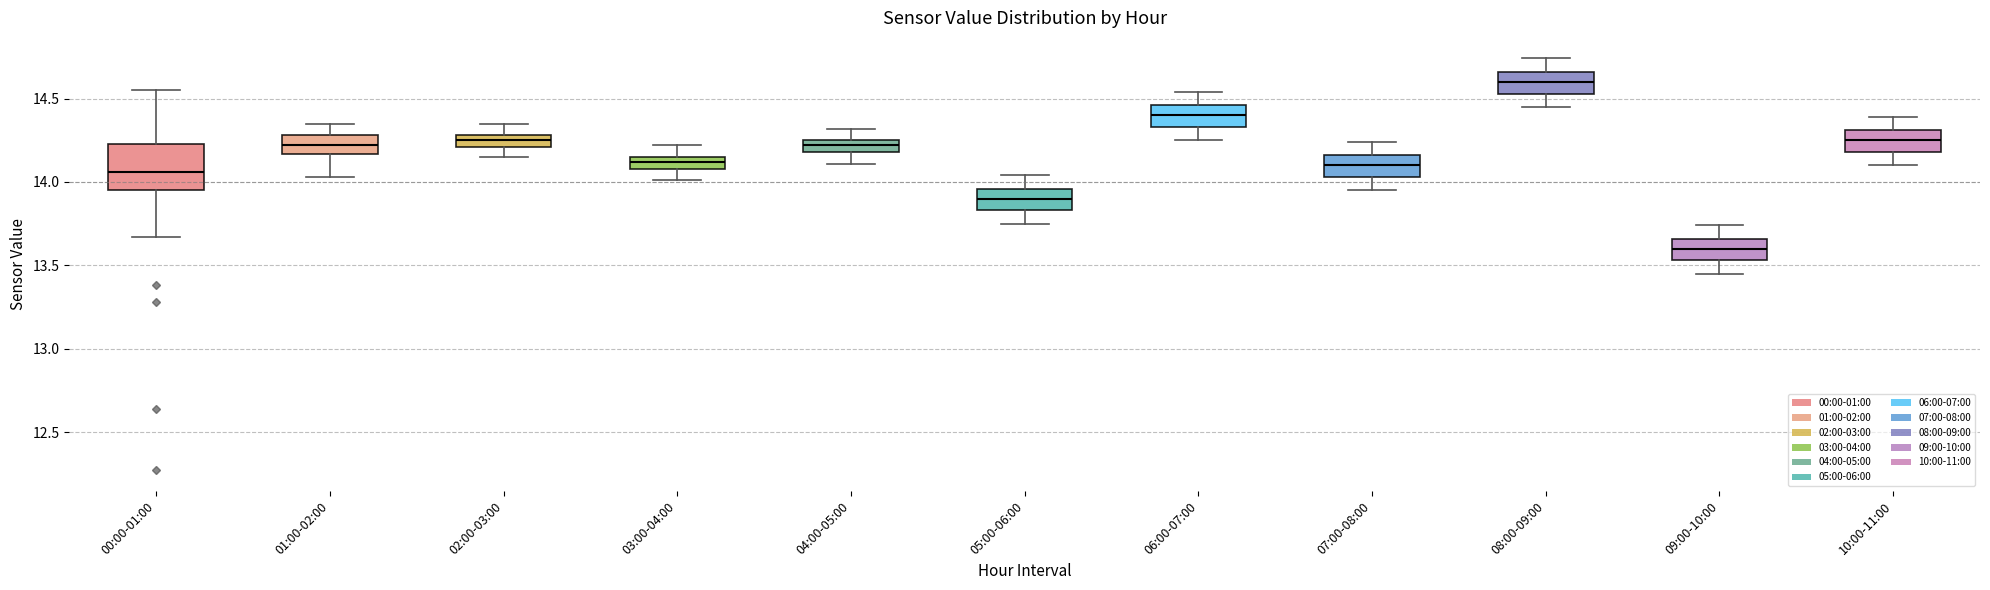

Which box's median line is the lowest?

09:00-10:00